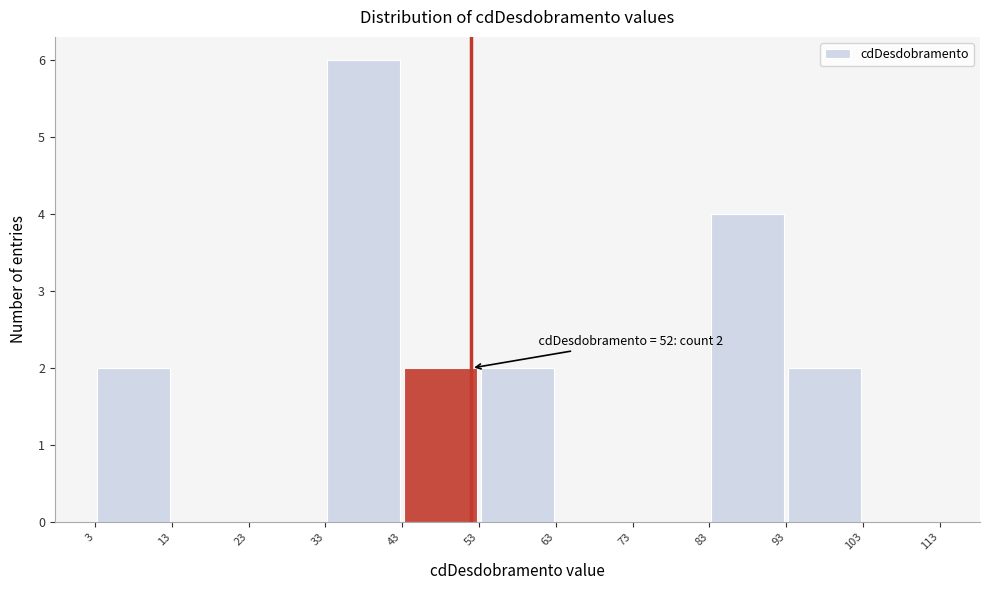

Which range on the x-axis has the tallest bar?

33 to 43